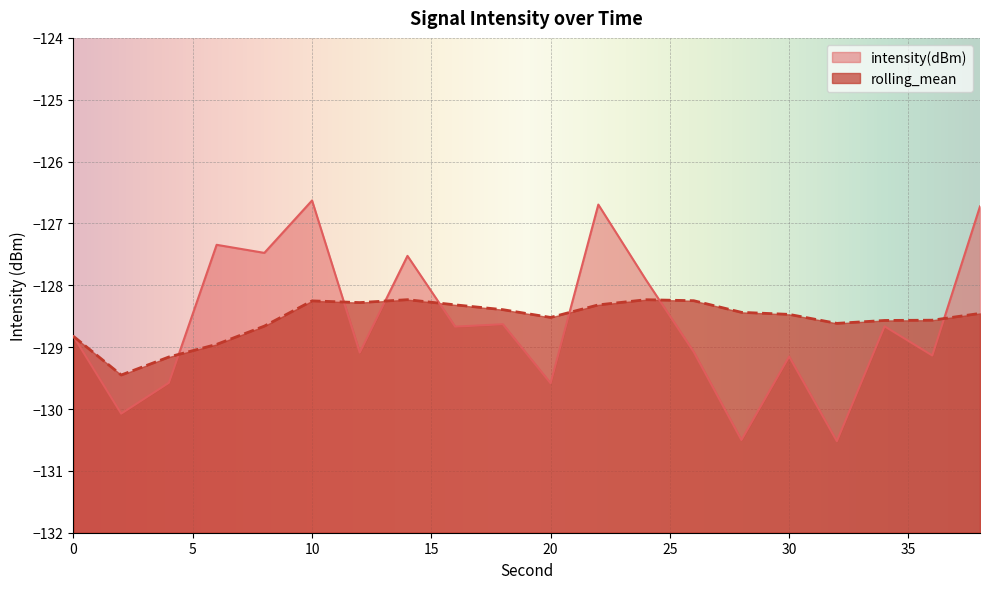

How many intersections are there between rolling_mean and intensity(dBm)?

7